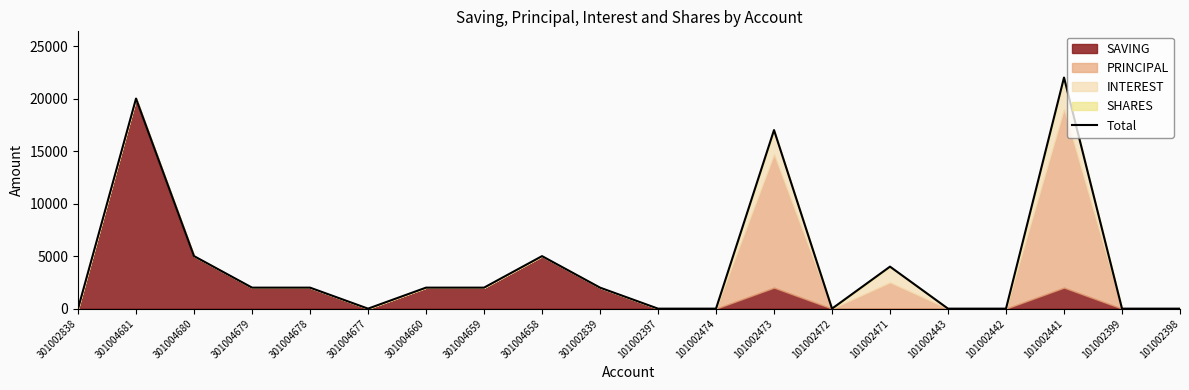

The chart shows a value of 1172 at 301004658. True or false?

False